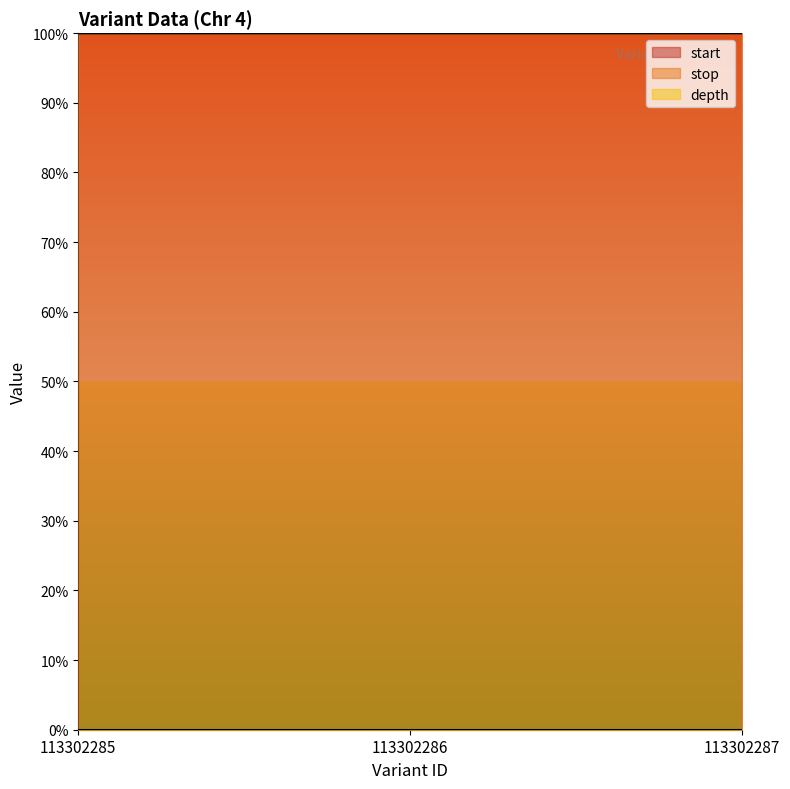

The depth series shows -0.0 at 113302286. True or false?

False